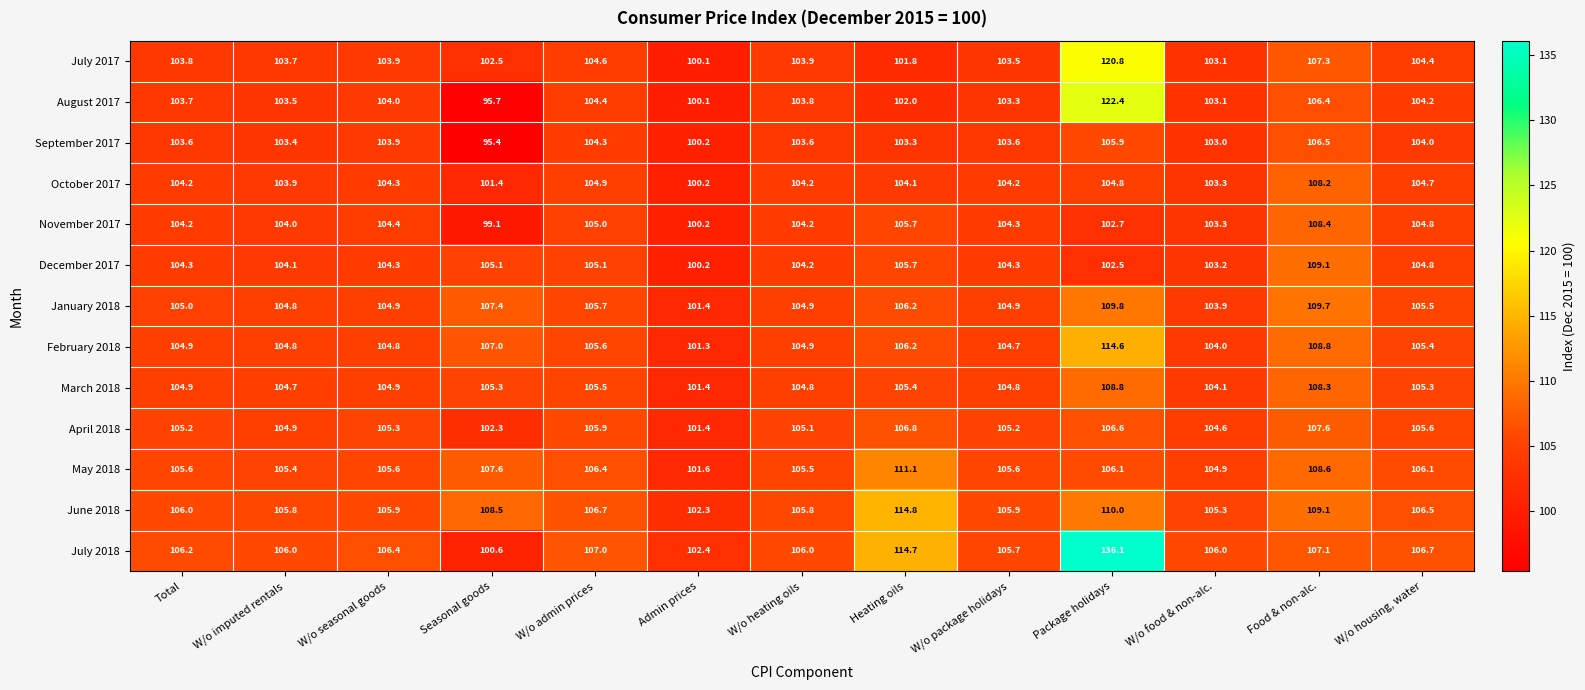

What is the spread (max minus min) of values at W/o admin prices?

2.7